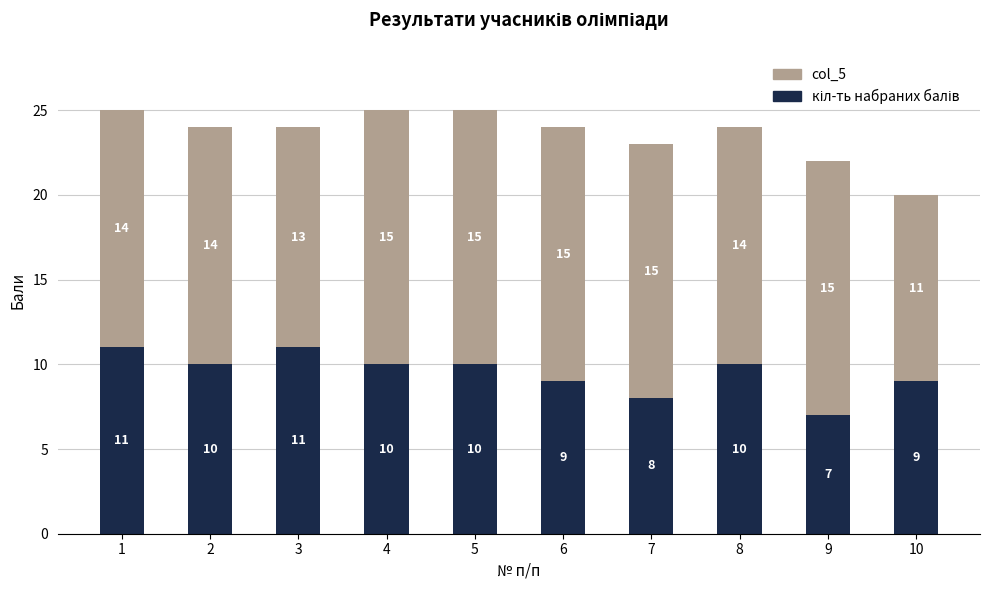

What is the total value across all series at 6?

24